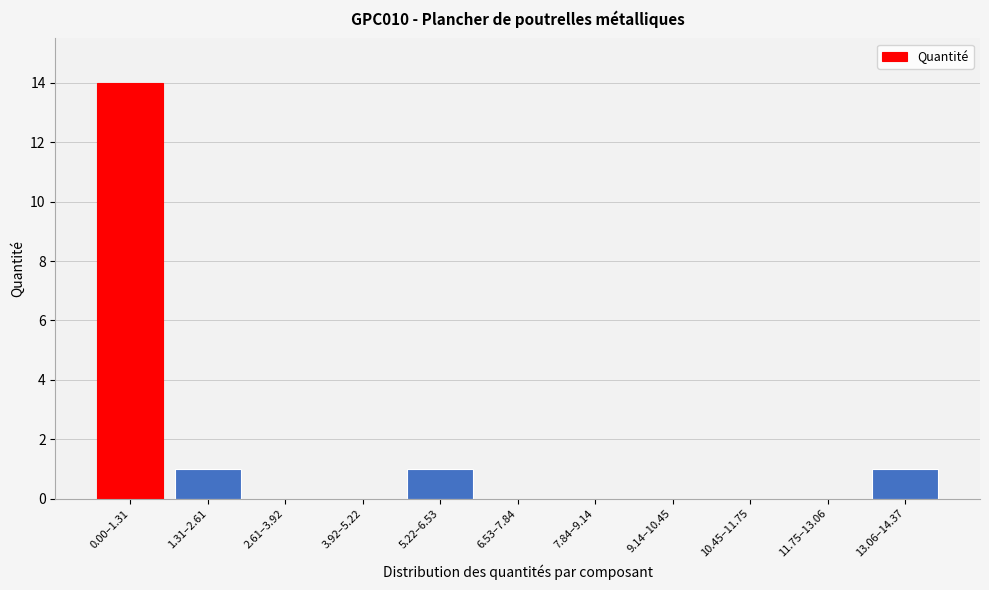

Reading left to right, transcribe all the data shown in this chart.

0.00–1.31=14	1.31–2.61=1	2.61–3.92=0	3.92–5.22=0	5.22–6.53=1	6.53–7.84=0	7.84–9.14=0	9.14–10.45=0	10.45–11.75=0	11.75–13.06=0	13.06–14.37=1